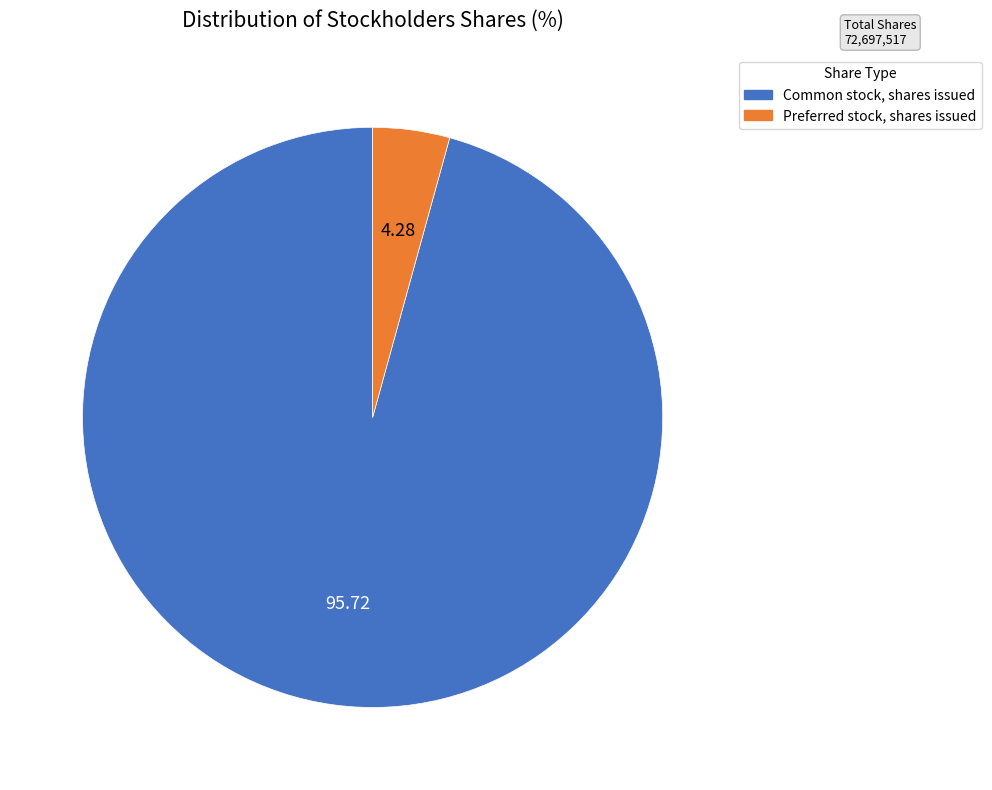

True or false: Preferred stock, shares issued accounts for 4% of the total.

True